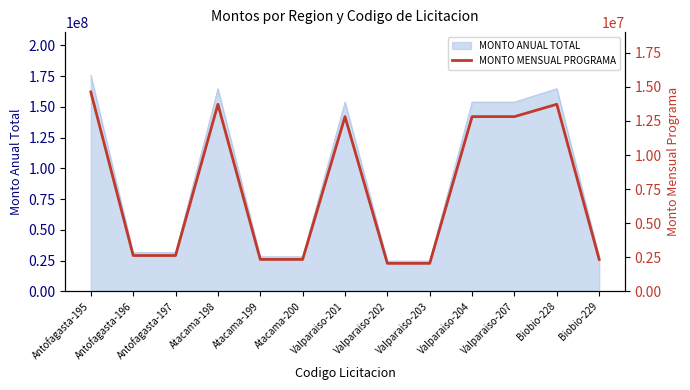

The value at Valparaiso-204 is 16999755.7. True or false?

False